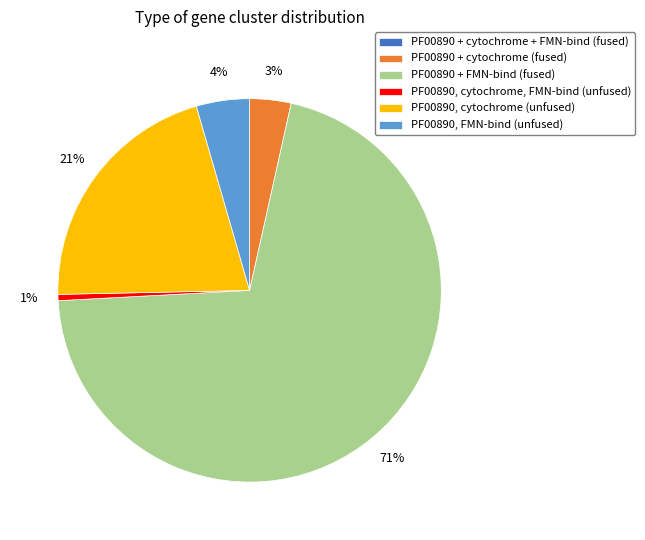

The PF00890 + cytochrome (fused) slice represents 17% of the pie. True or false?

False